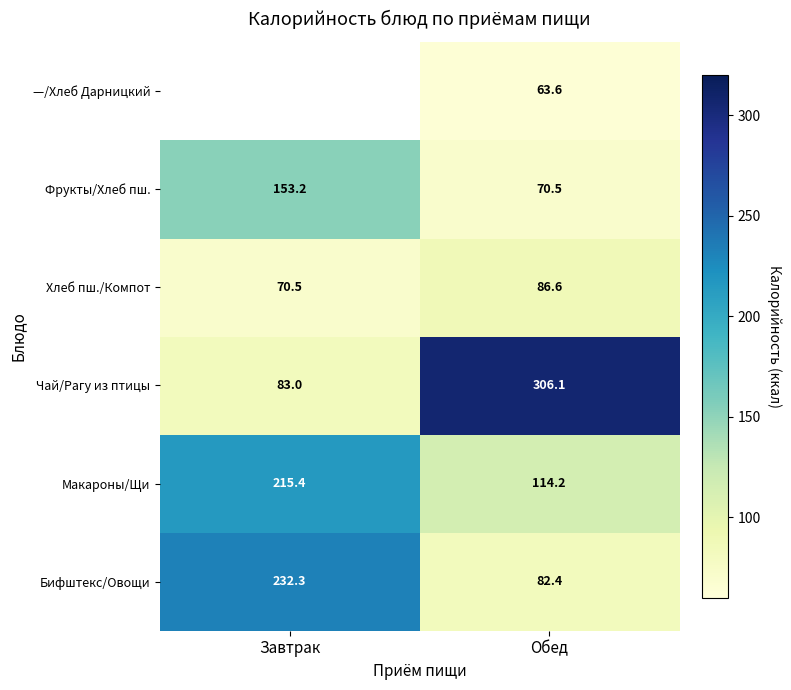

List the labels in order of Хлеб пш./Компот value, smallest first.

Завтрак, Обед